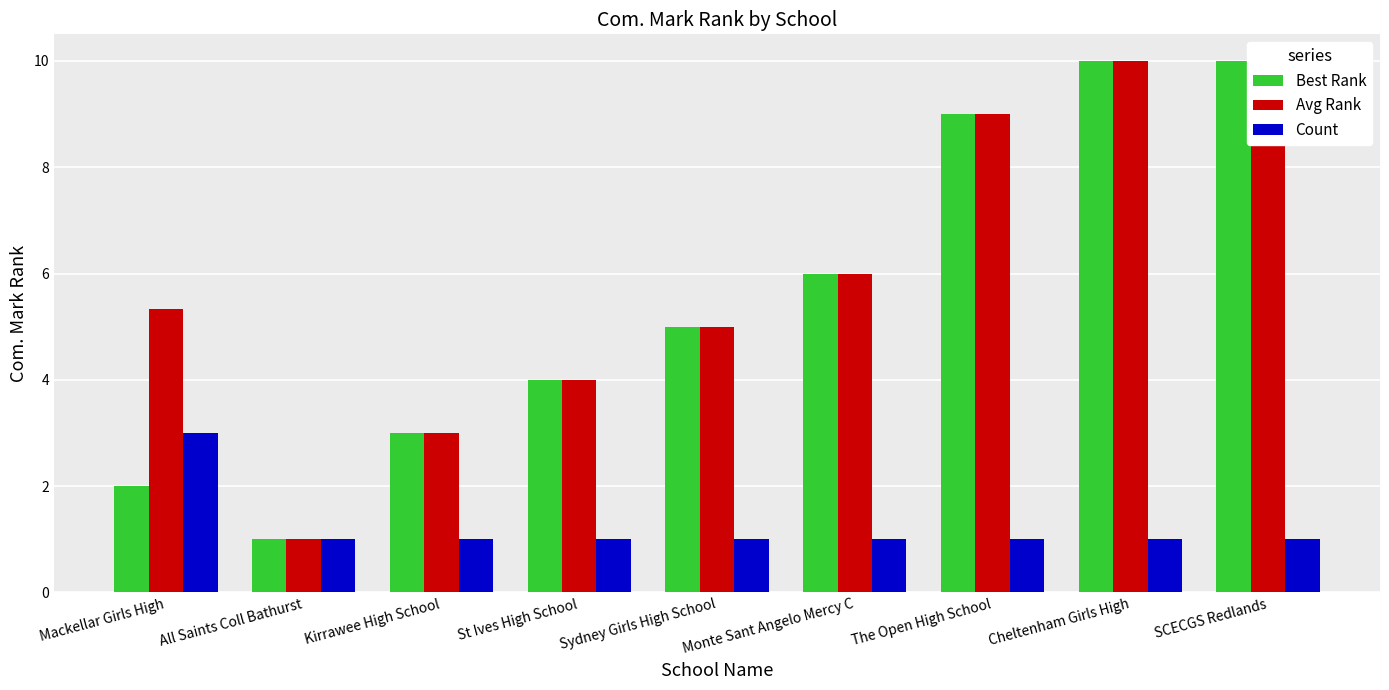

How many bars are there in total?

27